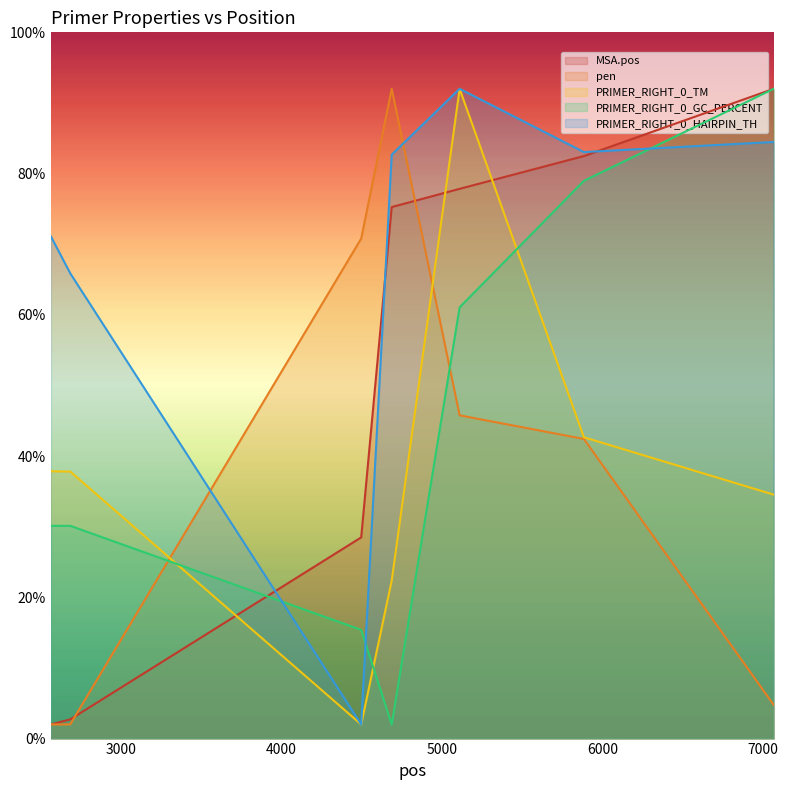

What is the difference between the maximum and minimum values in the pen series?

90.0